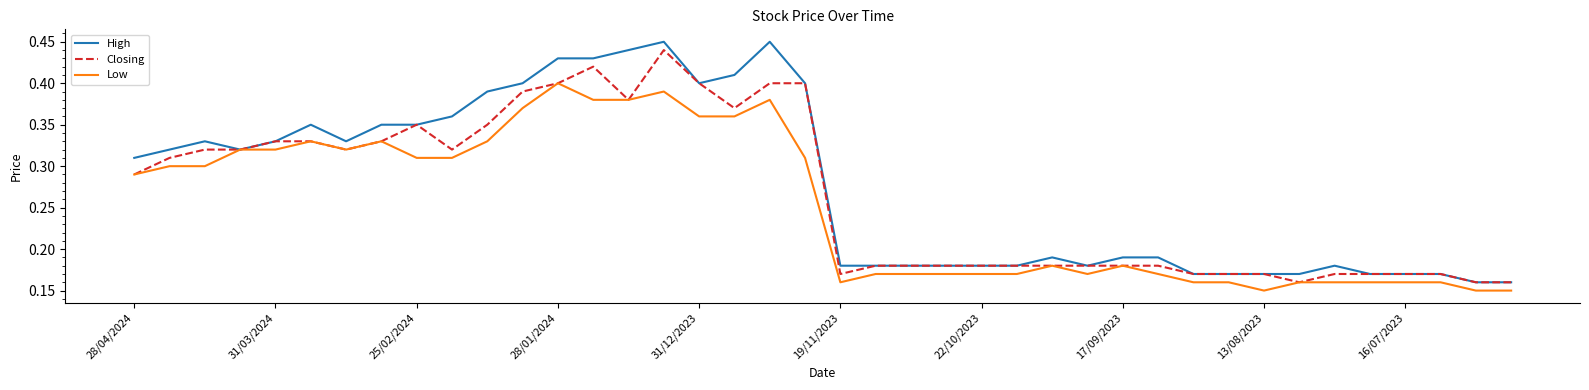

List the series in order of their overall mean, lowest first.

Low, Closing, High